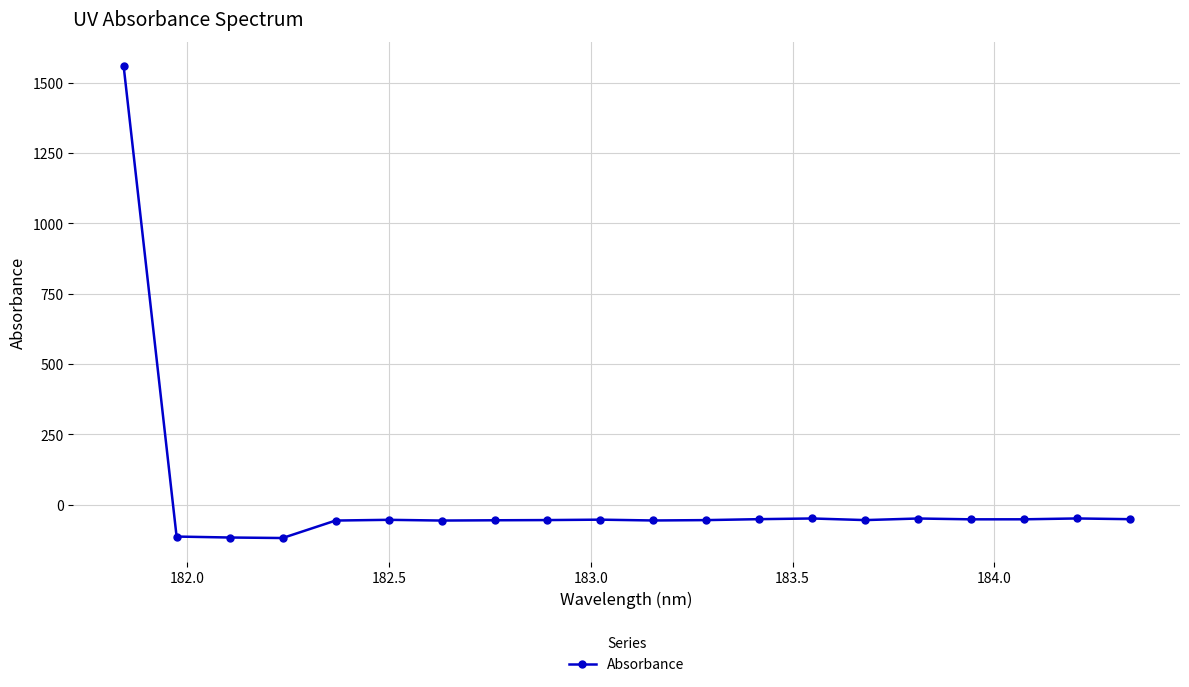

What is the greatest value displayed?

1561.1